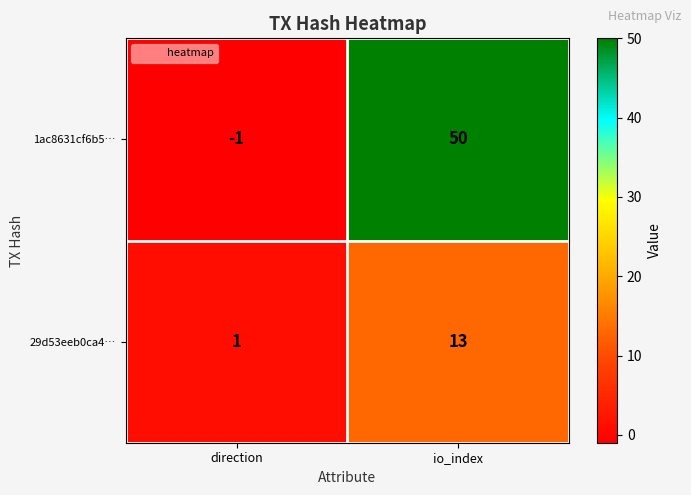

Reading right to left, what are all the values shown in this chart?

1ac8631cf6b5…: 50	-1
29d53eeb0ca4…: 13	1